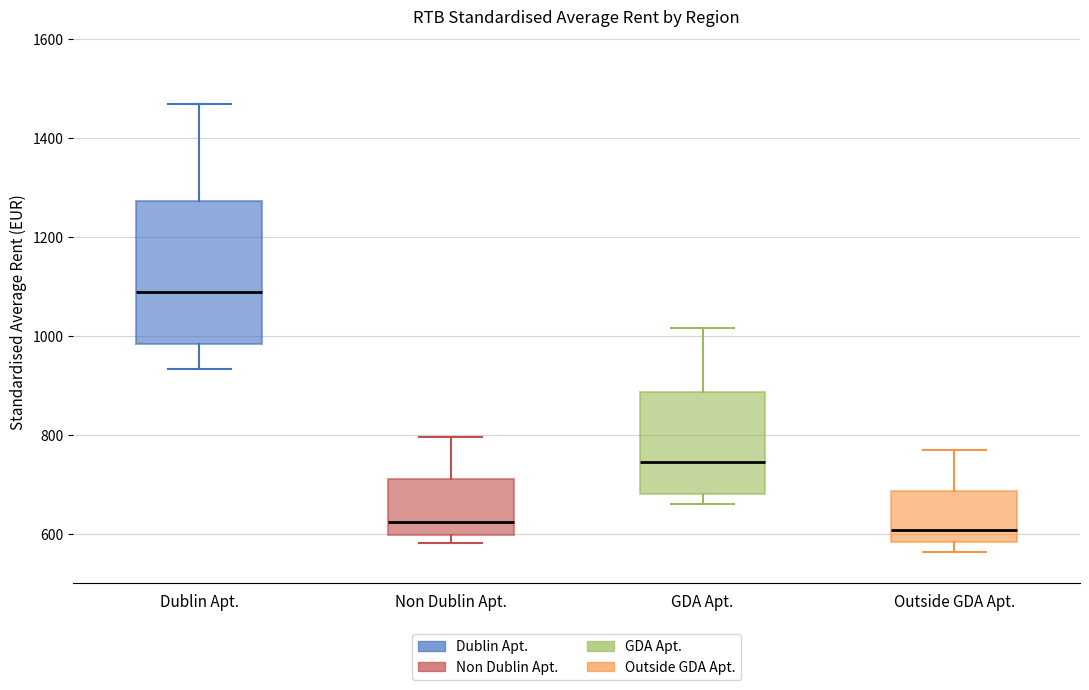

Reading left to right, transcribe this box plot: for each box, give where its median line is, the range the box spans, and where its two whiskers end, as read against the y-axis. The values are not printed on the chart, so give them approximately, as read against the axis.

Dublin Apt.: median 1080, box 980 to 1280, whiskers 940 to 1460
Non Dublin Apt.: median 620, box 600 to 720, whiskers 580 to 800
GDA Apt.: median 740, box 680 to 880, whiskers 660 to 1020
Outside GDA Apt.: median 600, box 580 to 680, whiskers 560 to 780